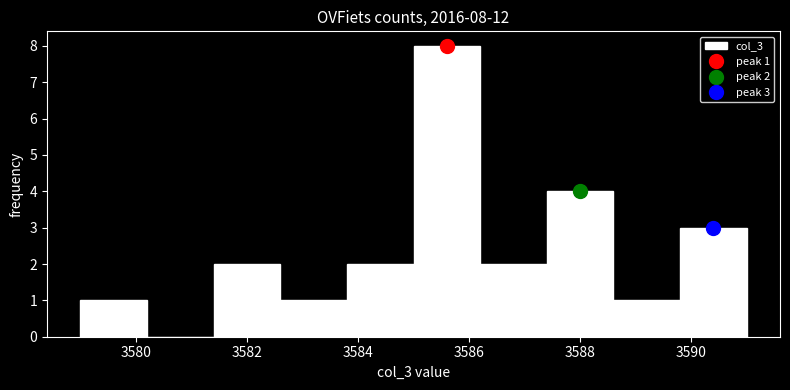

Which range on the x-axis has the tallest bar?

3585.0 to 3586.2